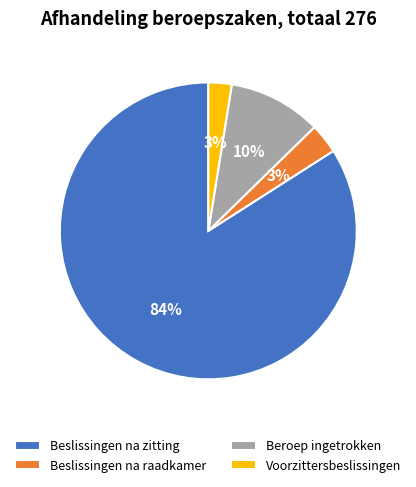

How many slices are in this pie chart?

4